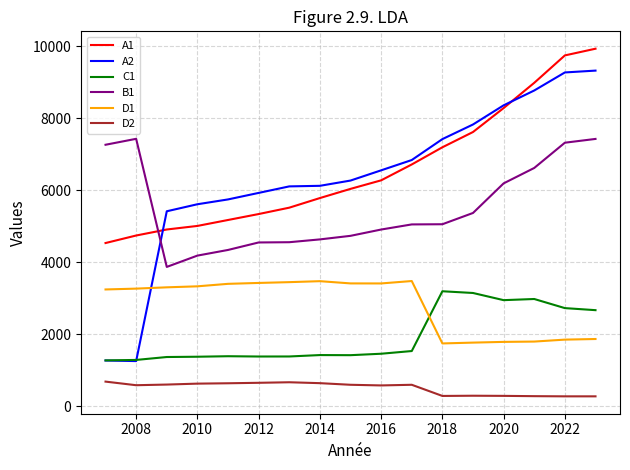

What is the maximum value shown in the chart?

9932